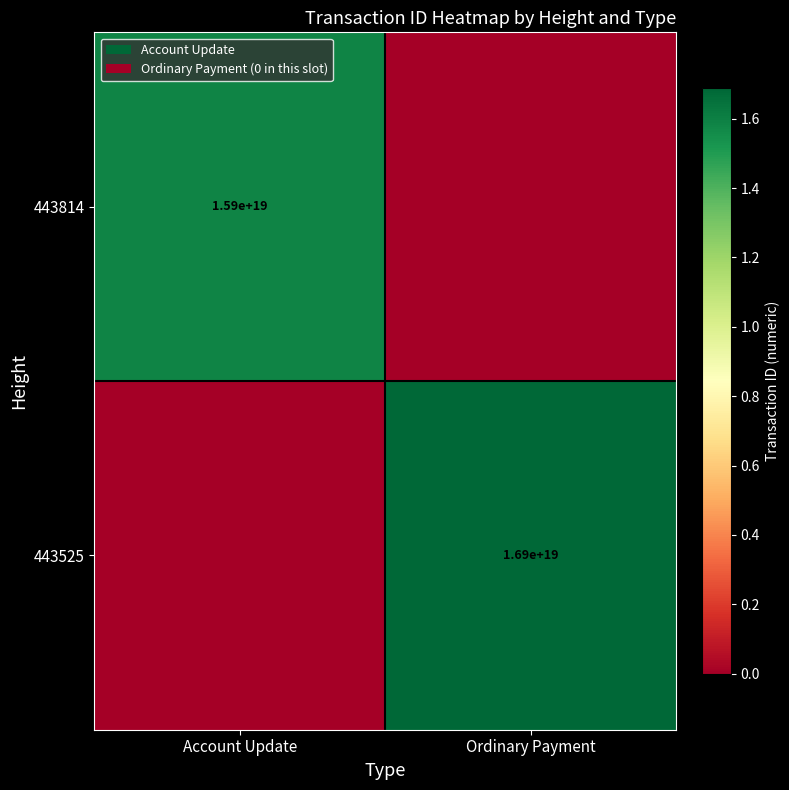

The value of 443814 at Account Update is 15900000000000000000. True or false?

True